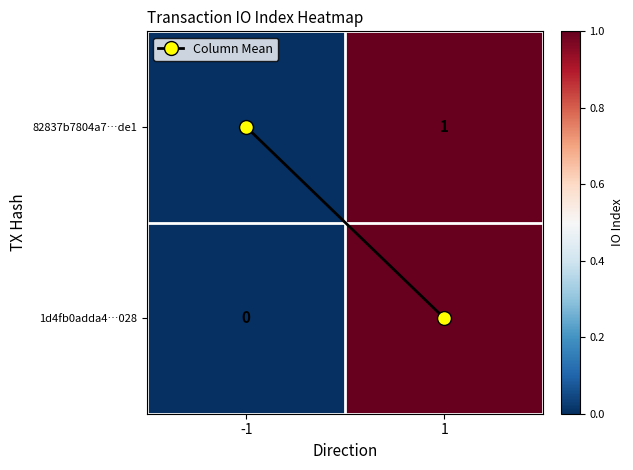

Is the value of 82837b7804a7…de1 at -1 greater than the value of 1d4fb0adda4…028 at 1?

No